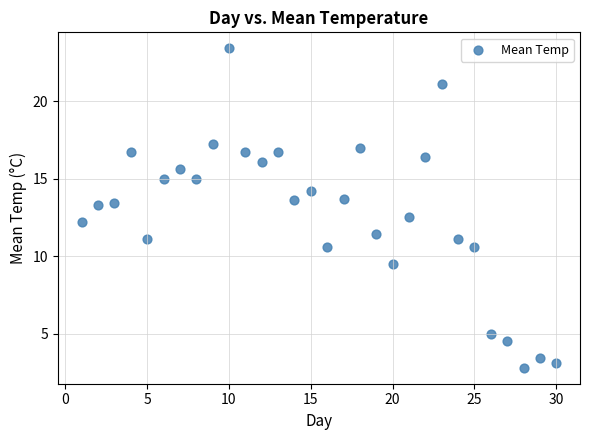

What is the range of X values (max minus min)?

29.0